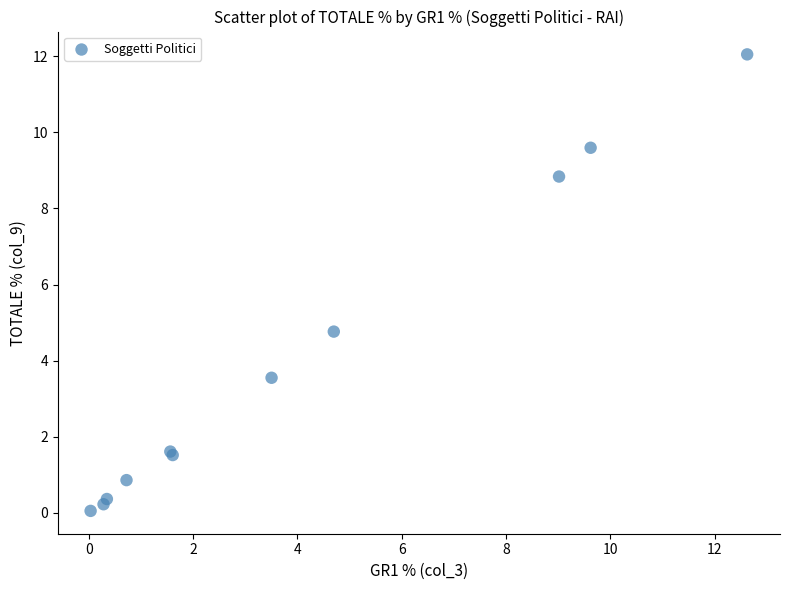

What Y value in the scatter plot is closest to 6?

4.8